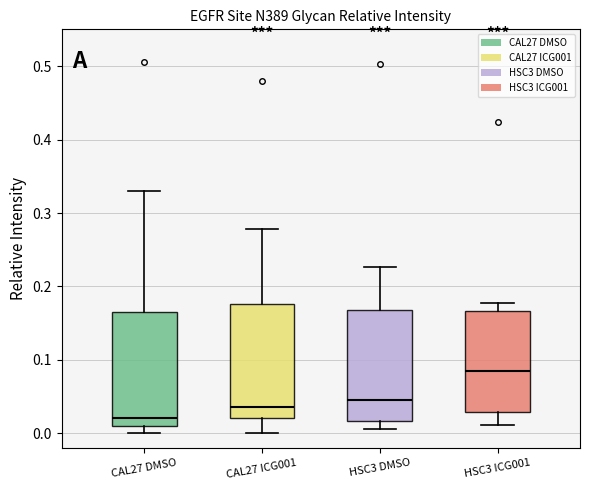

Which box has the lowest median line?

CAL27 DMSO